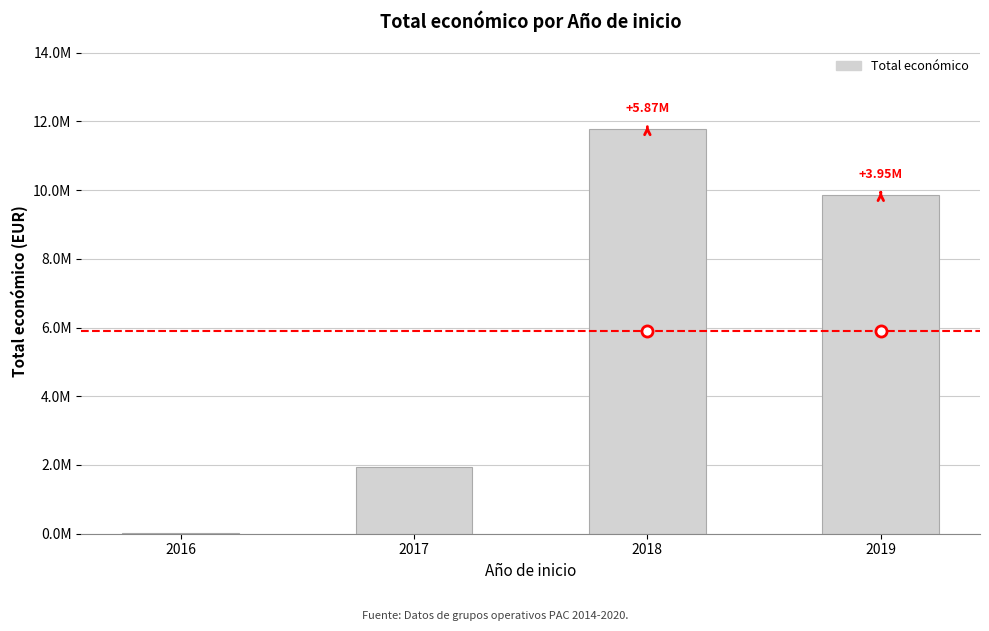

Where is the data nearest to the value 5892243?

2017